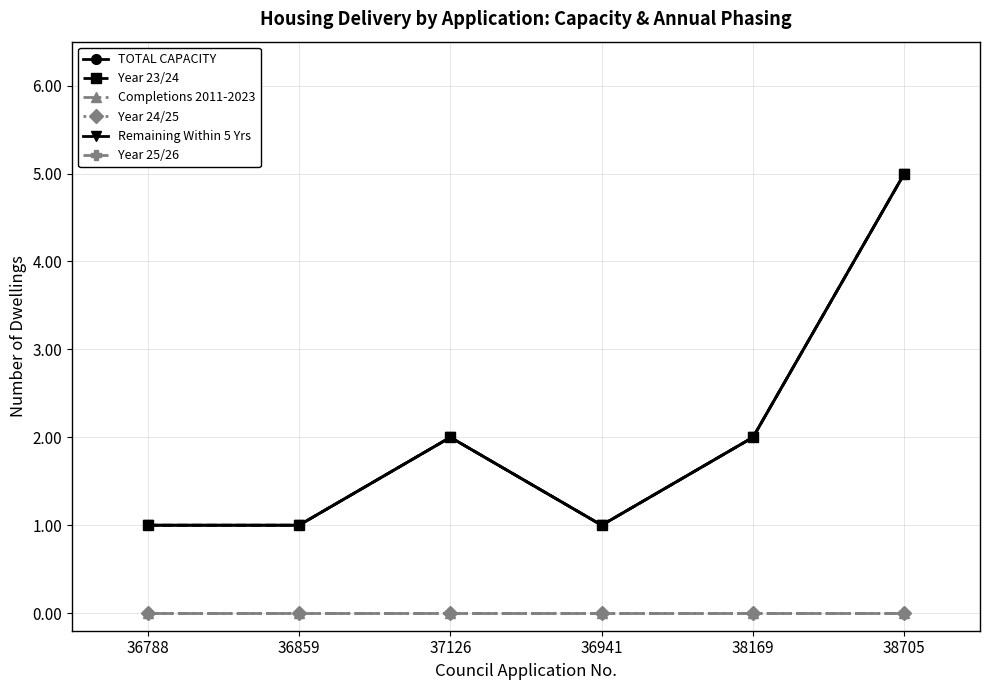

Reading left to right, list all the values displayed in this chart.

TOTAL CAPACITY: 36788=1	36859=1	37126=2	36941=1	38169=2	38705=5
Year 23/24: 36788=1	36859=1	37126=2	36941=1	38169=2	38705=5
Completions 2011-2023: 36788=0	36859=0	37126=0	36941=0	38169=0	38705=0
Year 24/25: 36788=0	36859=0	37126=0	36941=0	38169=0	38705=0
Remaining Within 5 Yrs: 36788=1	36859=1	37126=2	36941=1	38169=2	38705=5
Year 25/26: 36788=0	36859=0	37126=0	36941=0	38169=0	38705=0